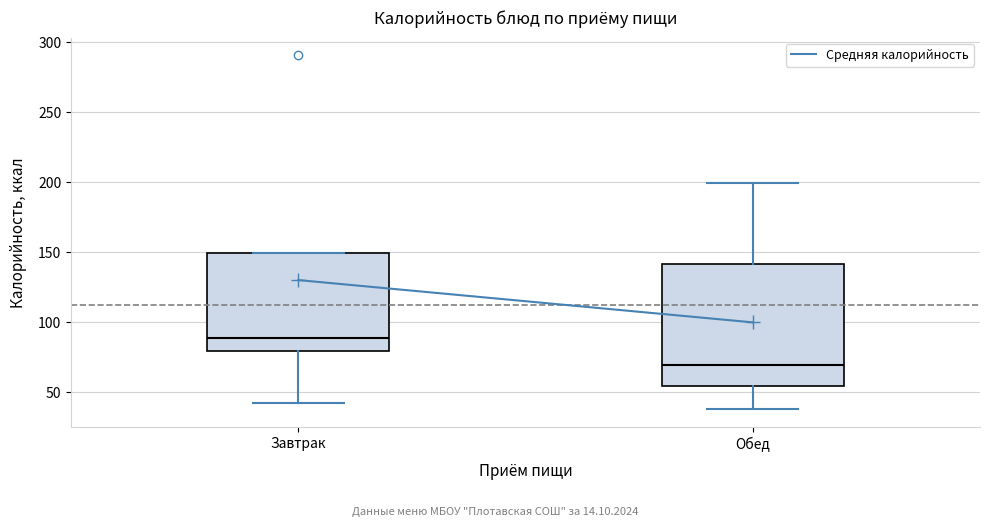

Reading left to right, read every box against the y-axis: the position of its median line, the range the box covers, and the ends of its whiskers. The values are not printed on the chart, so give them approximately, as read against the axis.

Завтрак: median 90, box 80 to 150, whiskers 40 to 150
Обед: median 70, box 55 to 140, whiskers 40 to 200